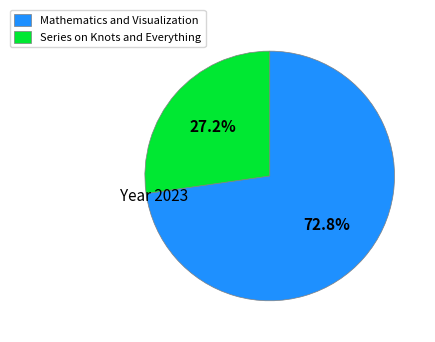

What percentage is the Mathematics and Visualization slice, to the nearest percent?

73%